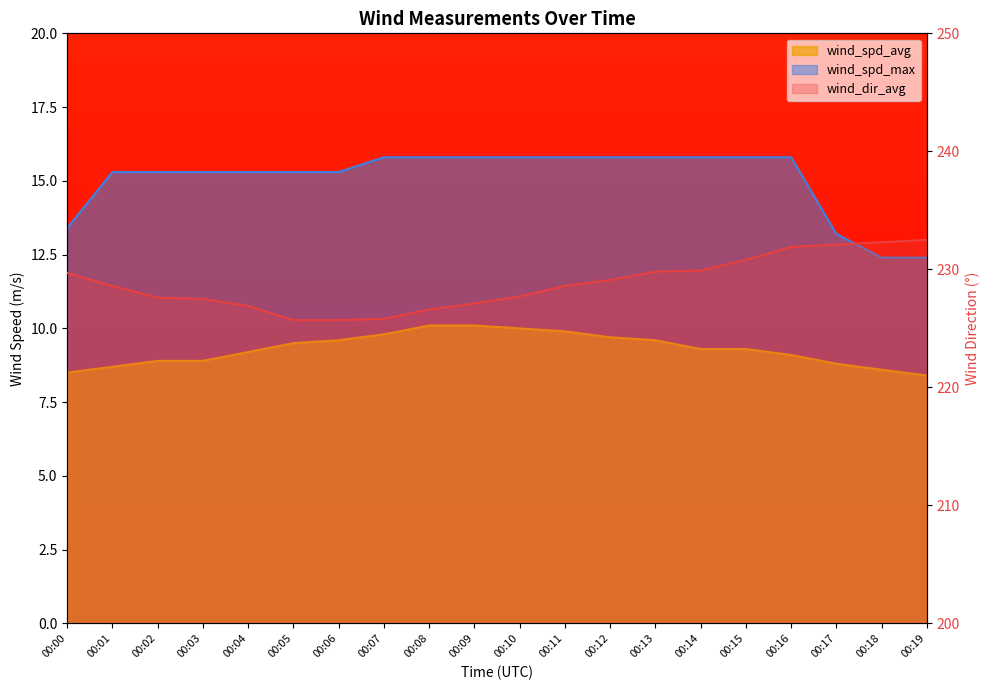

Reading left to right, transcribe all the data shown in this chart.

wind_dir_avg: 229.7	228.6	227.6	227.5	226.9	225.7	225.7	225.8	226.6	227.1	227.7	228.6	229.1	229.8	229.9	230.8	231.9	232.1	232.3	232.5
wind_spd_avg: 8.5	8.7	8.9	8.9	9.2	9.5	9.6	9.8	10.1	10.1	10.0	9.9	9.7	9.6	9.3	9.3	9.1	8.8	8.6	8.4
wind_spd_max: 13.4	15.3	15.3	15.3	15.3	15.3	15.3	15.8	15.8	15.8	15.8	15.8	15.8	15.8	15.8	15.8	15.8	13.2	12.4	12.4